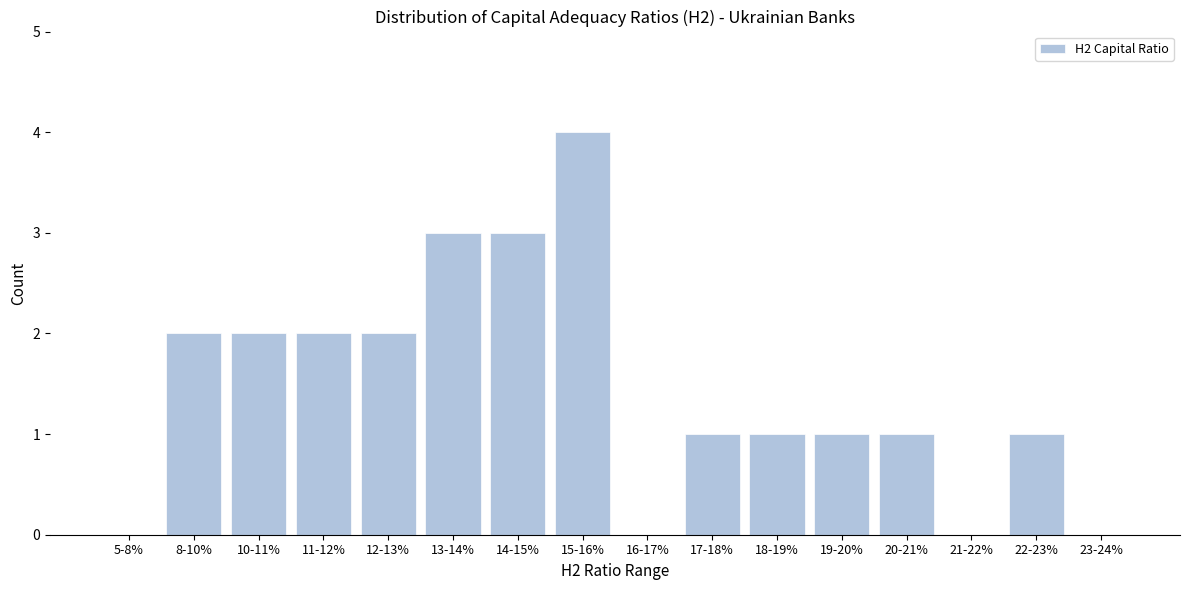

Reading left to right, list all the values displayed in this chart.

5-8%=0	8-10%=2	10-11%=2	11-12%=2	12-13%=2	13-14%=3	14-15%=3	15-16%=4	16-17%=0	17-18%=1	18-19%=1	19-20%=1	20-21%=1	21-22%=0	22-23%=1	23-24%=0